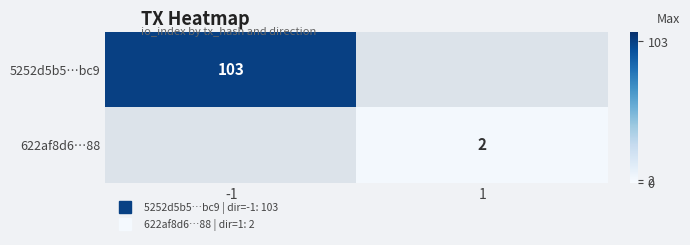

Which series has the widest spread of values?

5252d5b5…bc9